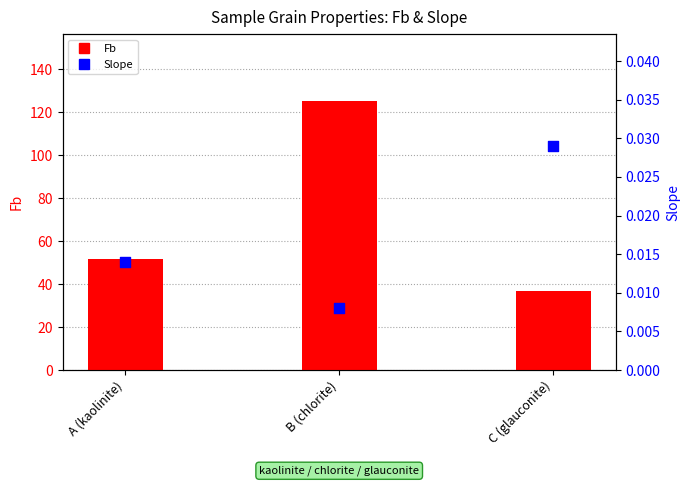

At how many categories does at least one series exceed 54?

1